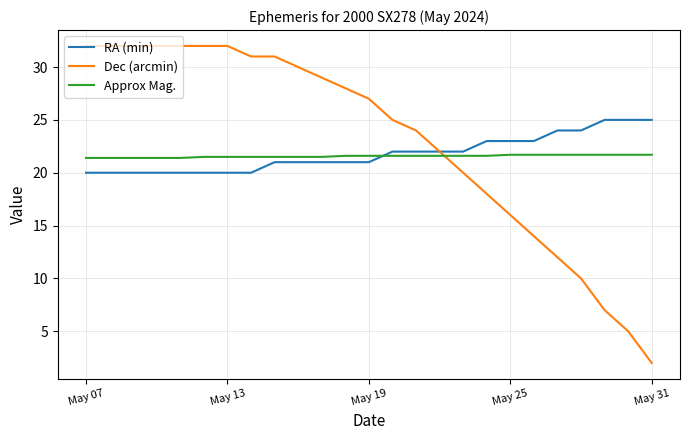

List the series in order of their peak value, lowest first.

Approx Mag., RA (min), Dec (arcmin)